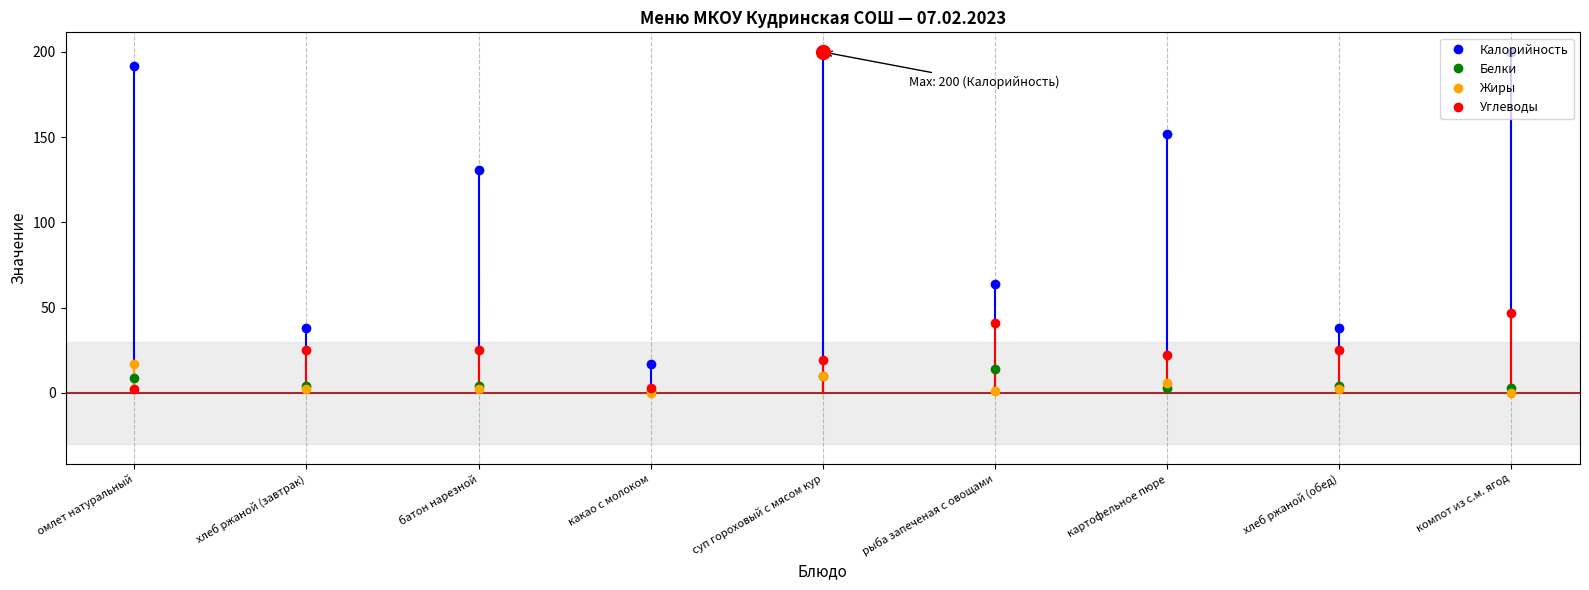

Reading right to left, list all the values displayed in this chart.

Калорийность: компот из с.м. ягод=200	хлеб ржаной (обед)=38	картофельное пюре=152	рыба запеченая с овощами=64	суп гороховый с мясом кур=200	какао с молоком=17	батон нарезной=131	хлеб ржаной (завтрак)=38	омлет натуральный=192
Белки: компот из с.м. ягод=3	хлеб ржаной (обед)=4	картофельное пюре=3	рыба запеченая с овощами=14	суп гороховый с мясом кур=10	какао с молоком=1	батон нарезной=4	хлеб ржаной (завтрак)=4	омлет натуральный=9
Жиры: компот из с.м. ягод=0	хлеб ржаной (обед)=2	картофельное пюре=6	рыба запеченая с овощами=1	суп гороховый с мясом кур=10	какао с молоком=0	батон нарезной=2	хлеб ржаной (завтрак)=2	омлет натуральный=17
Углеводы: компот из с.м. ягод=47	хлеб ржаной (обед)=25	картофельное пюре=22	рыба запеченая с овощами=41	суп гороховый с мясом кур=19	какао с молоком=3	батон нарезной=25	хлеб ржаной (завтрак)=25	омлет натуральный=2